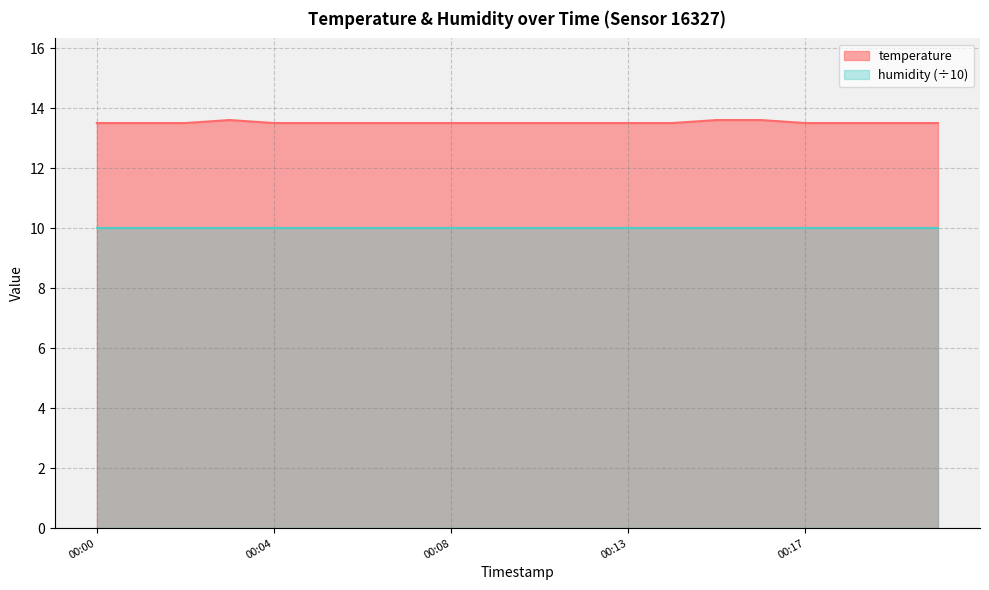

What is the maximum value shown in the chart?

13.6